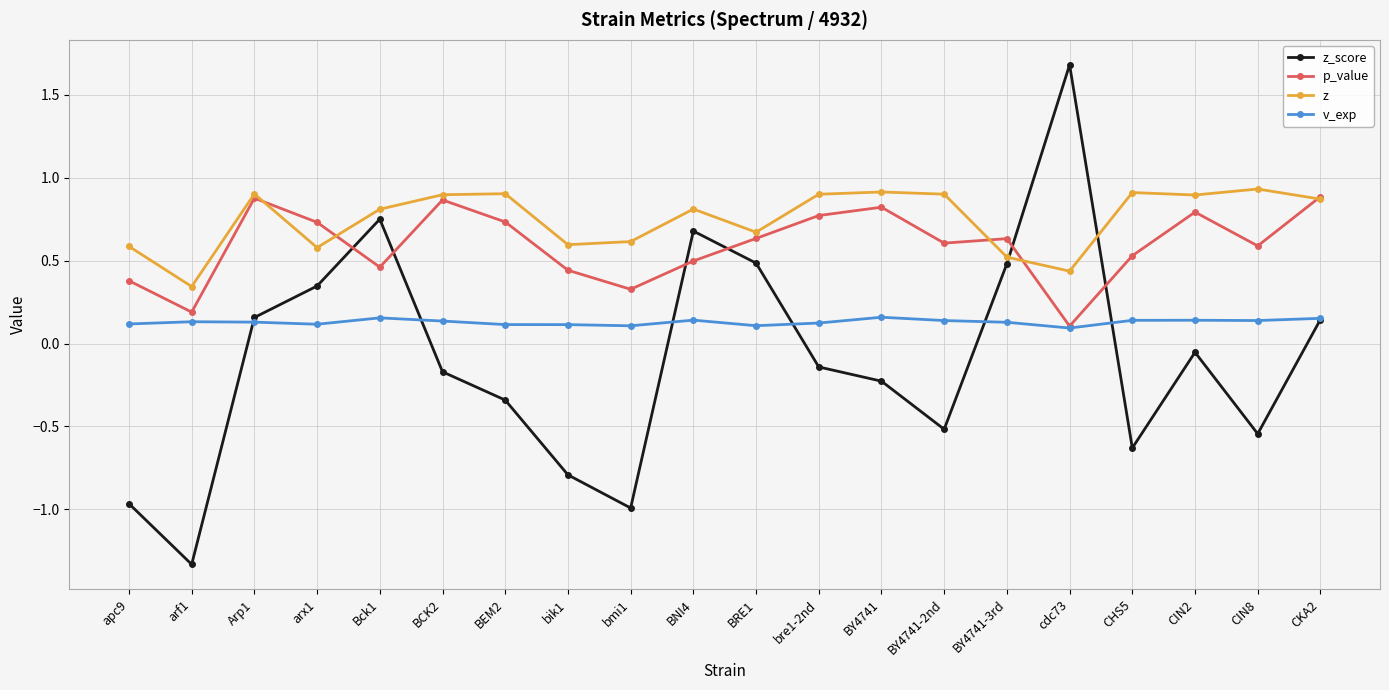

How many interior local peaks does the z_score series have?

4